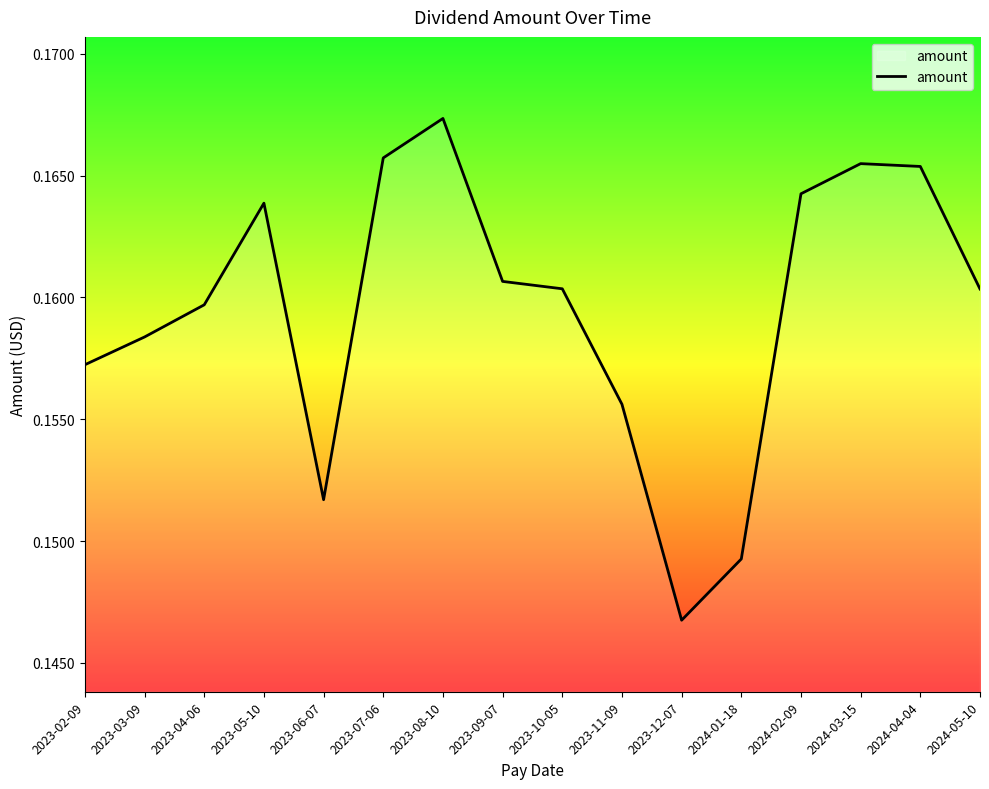

At which category does the chart reach its peak across all series?

2023-08-10